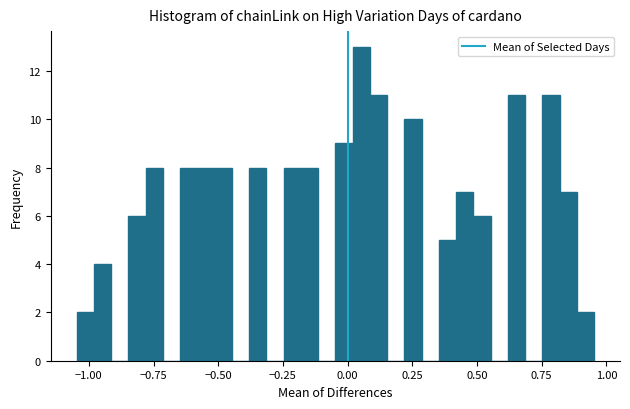

Read against the x-axis, roughly where is the centre of the tallest bar?

0.05